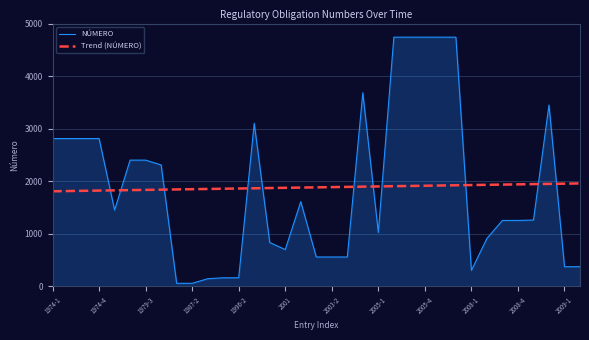

What is the maximum value for Trend (NÚMERO)?

1956.3